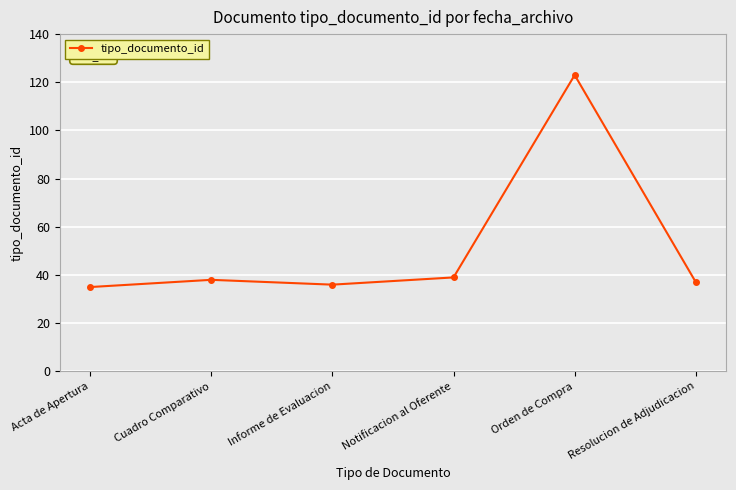

Reading left to right, list all the values displayed in this chart.

35	38	36	39	123	37